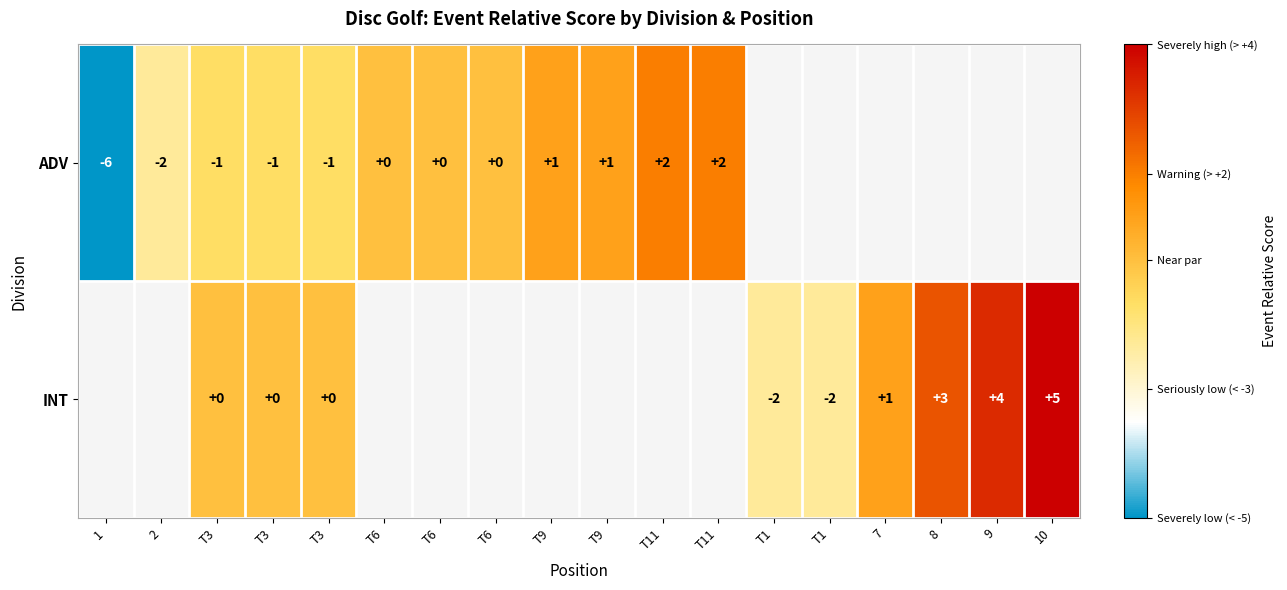

At which category is the sum across all series the highest?

T3